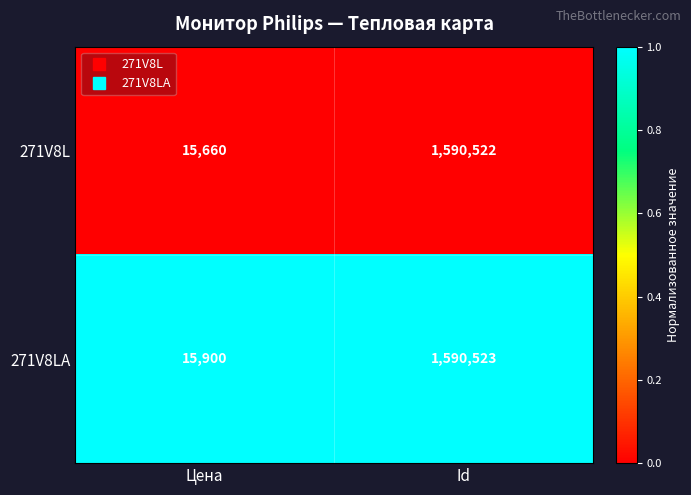

Rank the series by their maximum value, from highest to lowest.

271V8LA, 271V8L